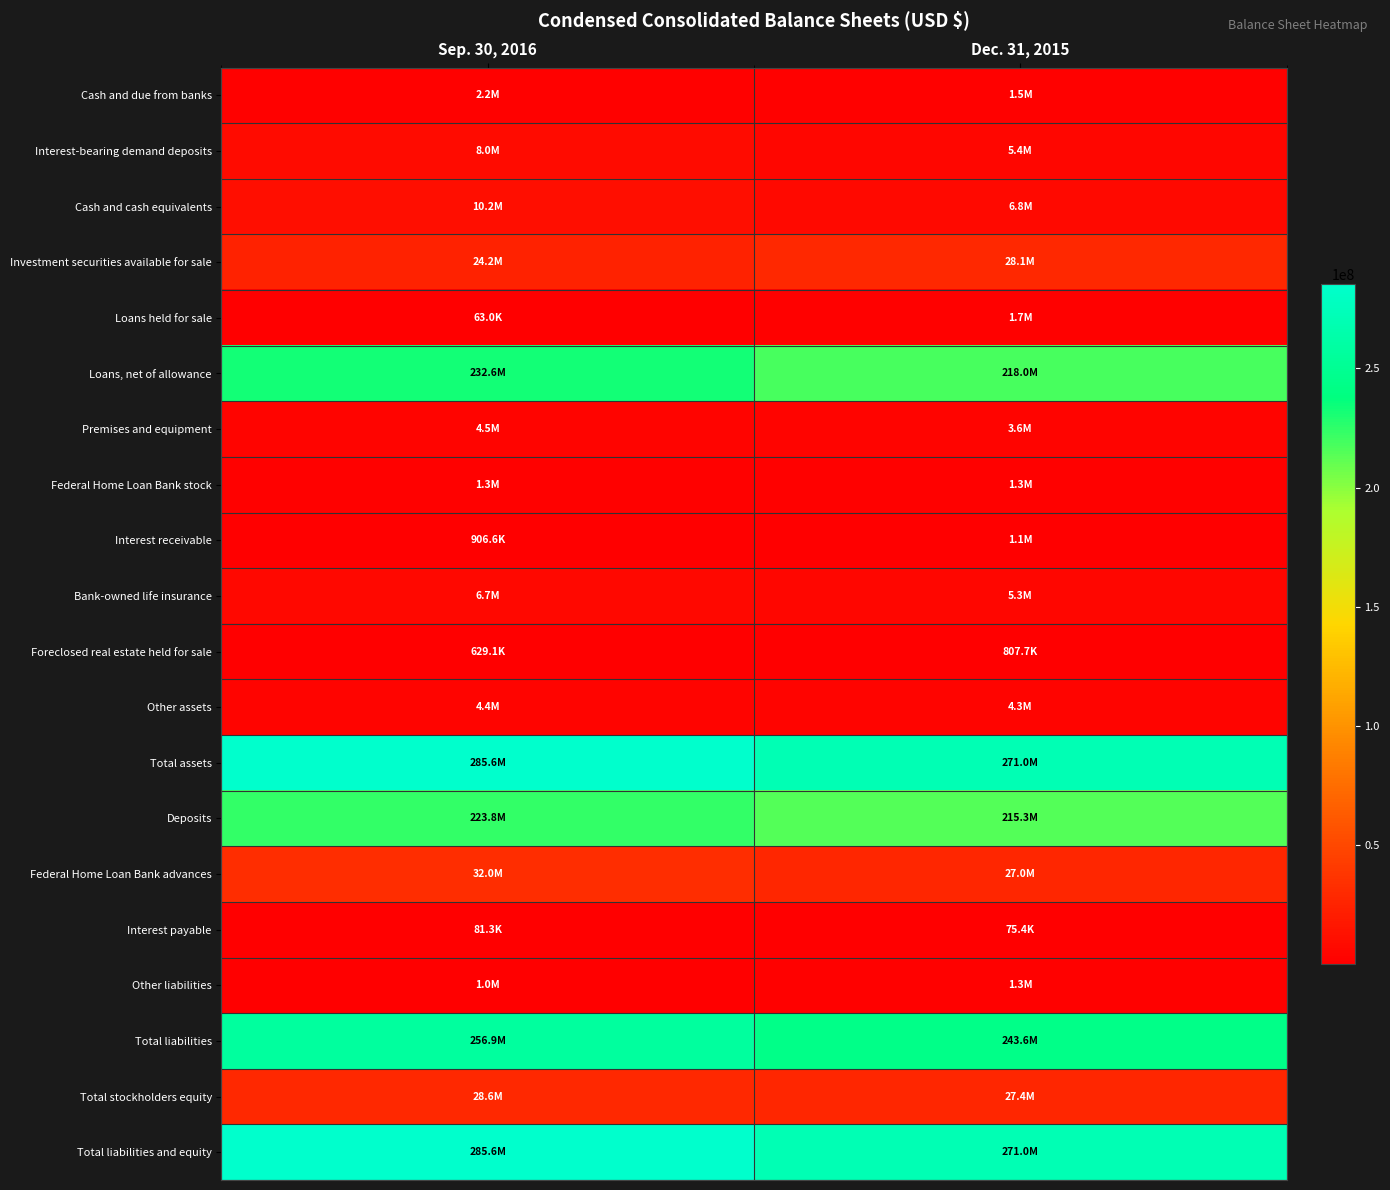

What is the difference between the highest and lowest values at Sep. 30, 2016?

285495429